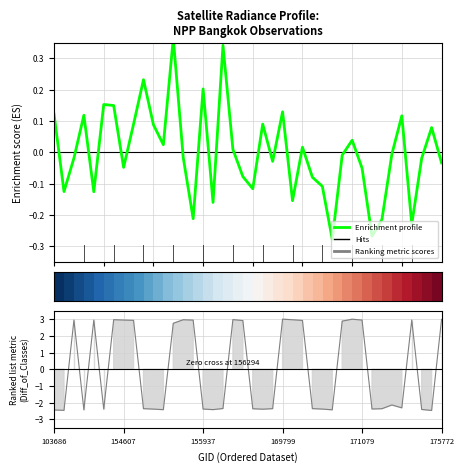

What is the total value across all series at 169981?

2.8